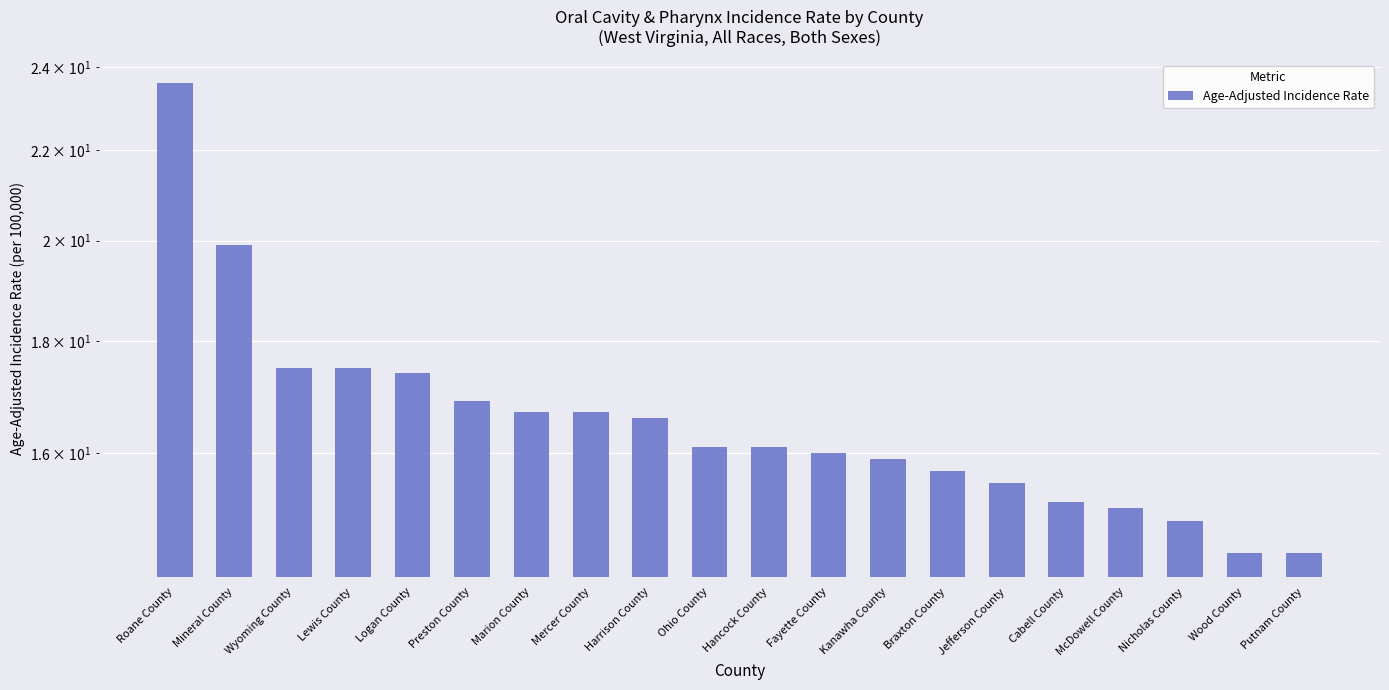

Between Ohio County and Wood County, which is larger?

Ohio County